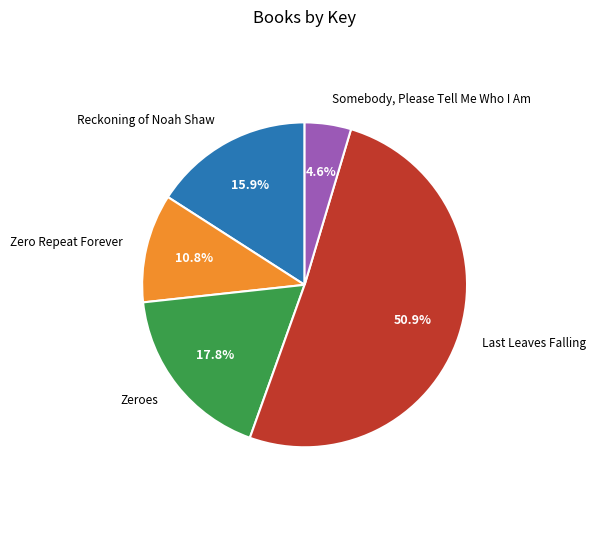

Which has a higher value, Reckoning of Noah Shaw or Zero Repeat Forever?

Reckoning of Noah Shaw